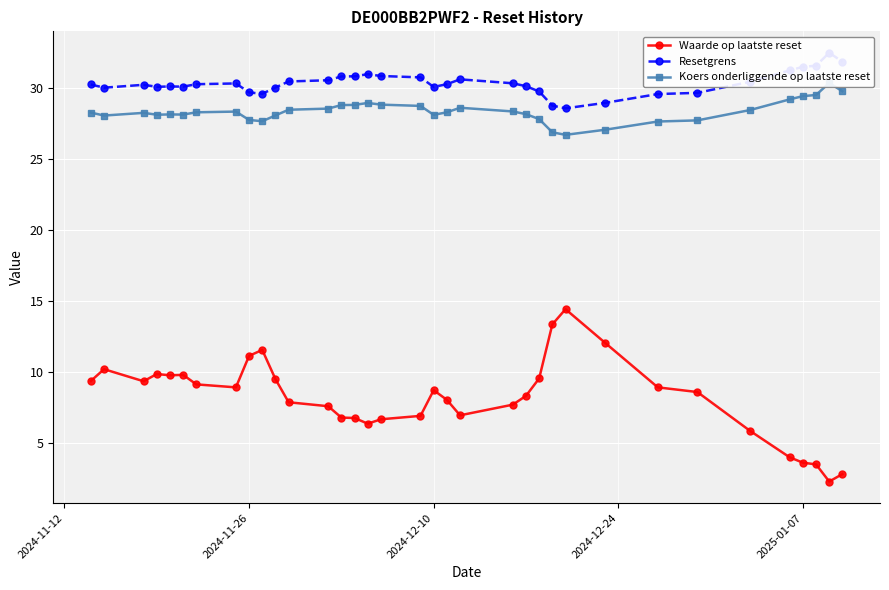

True or false: Waarde op laatste reset has more than 0 interior local peaks.

True